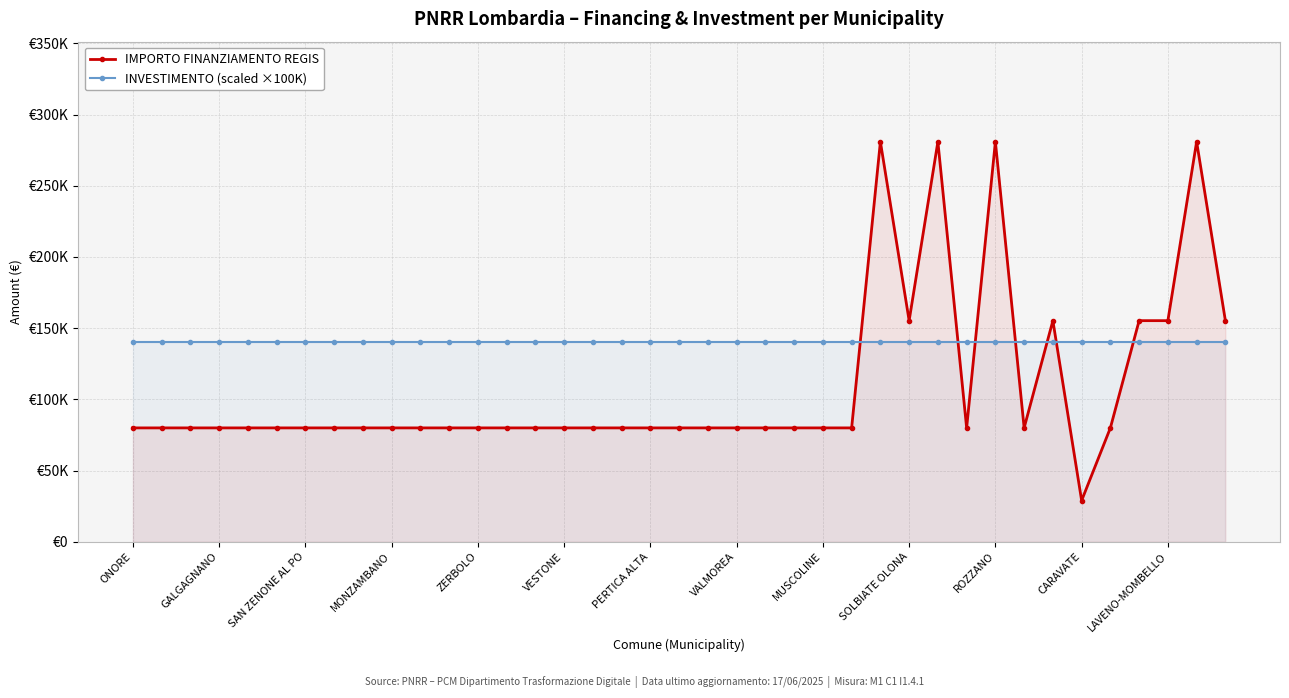

The IMPORTO FINANZIAMENTO REGIS series shows 44972 at SAN ZENONE AL PO. True or false?

False